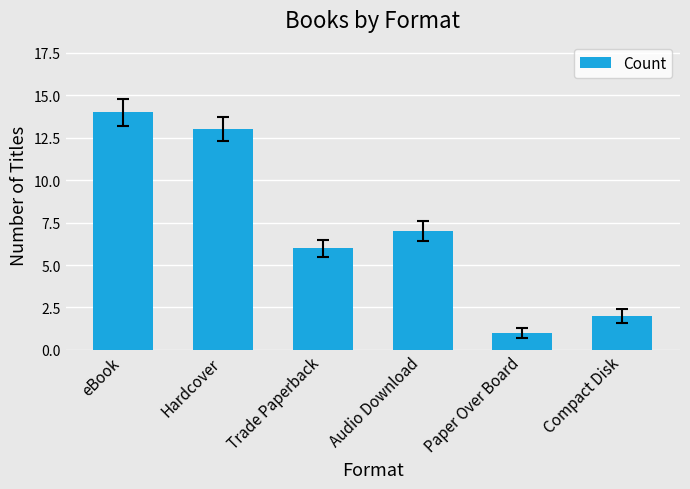

At which label does the data first exceed 7?

eBook